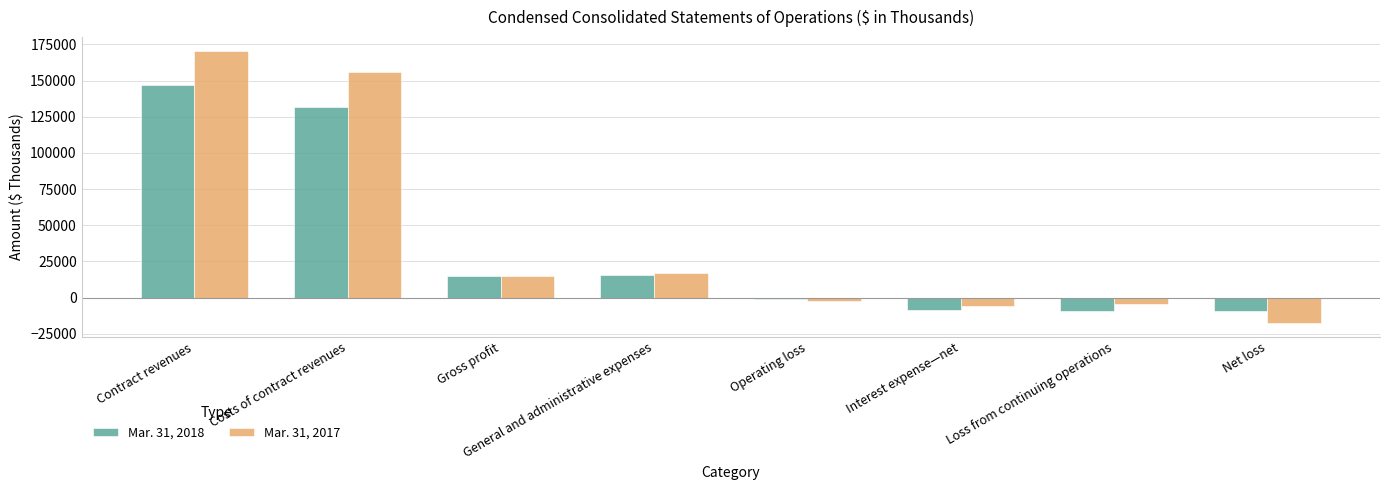

Is it true that Mar. 31, 2018 equals -1040 at Operating loss?

True